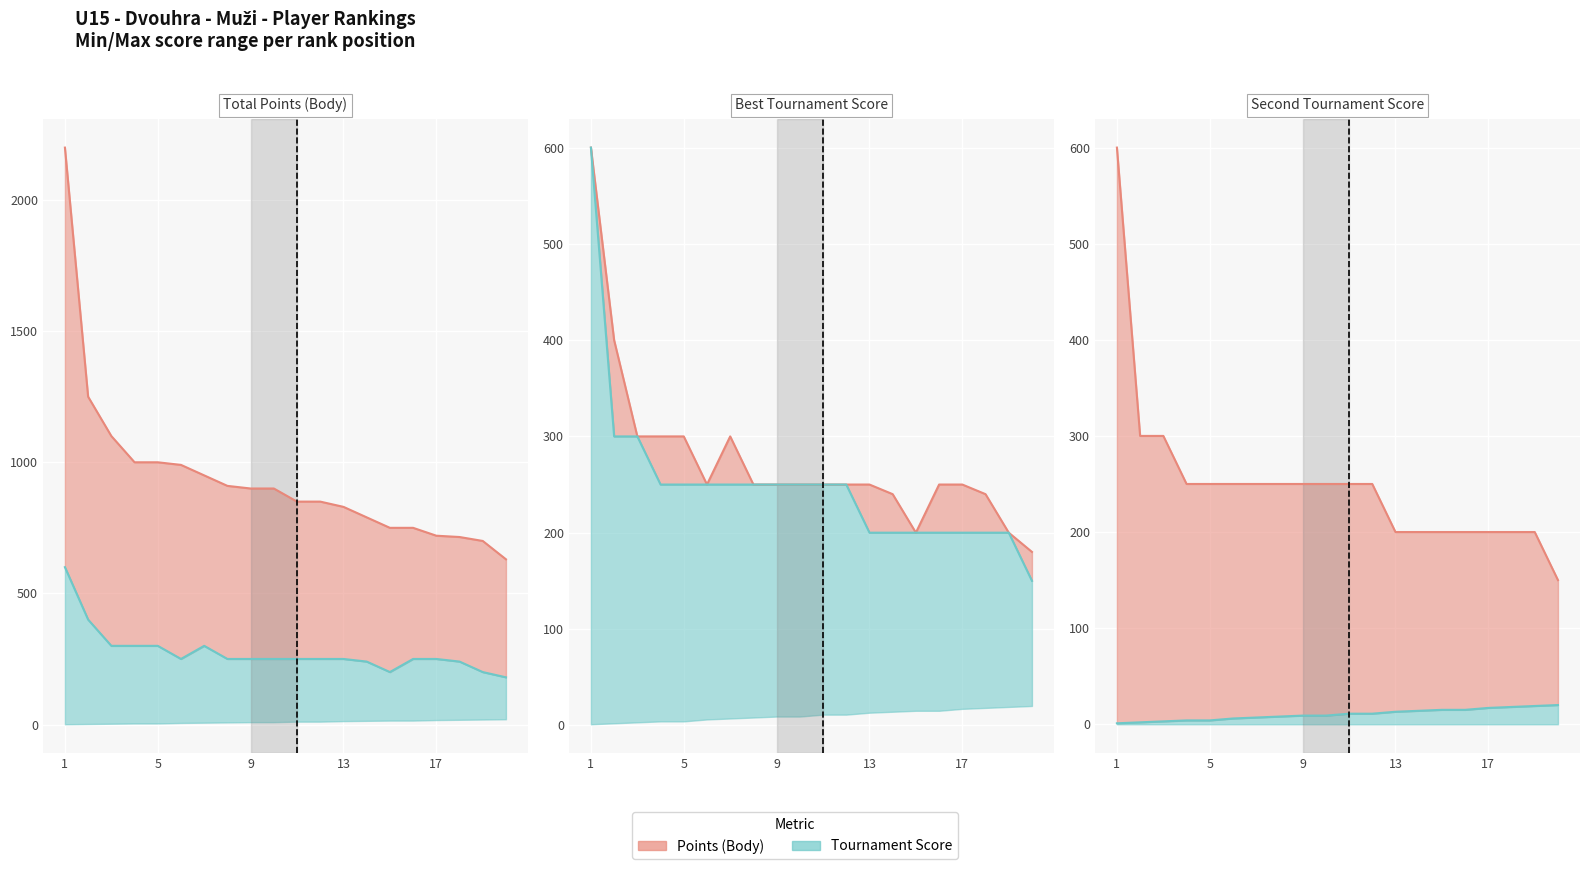

What is the smallest value displayed?

1